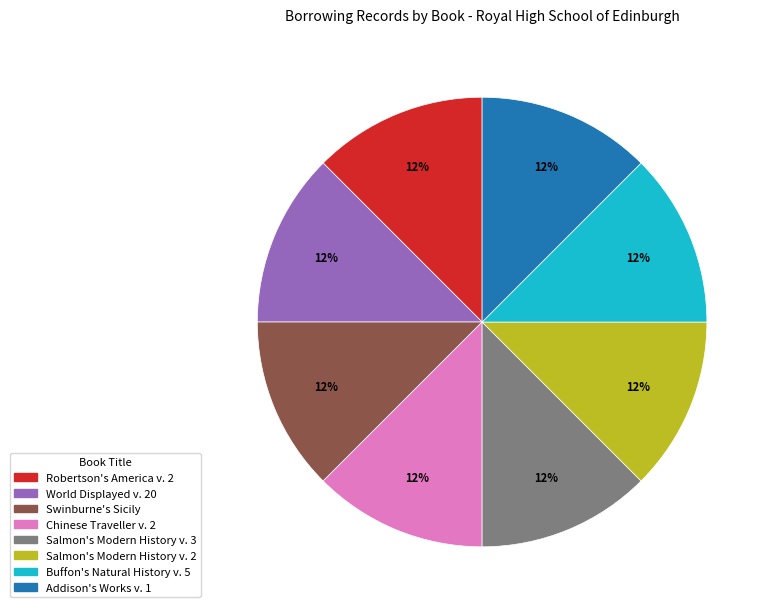

Approximately how many times larger is the value at Robertson's America v. 2 compared to Salmon's Modern History v. 2?

1.0